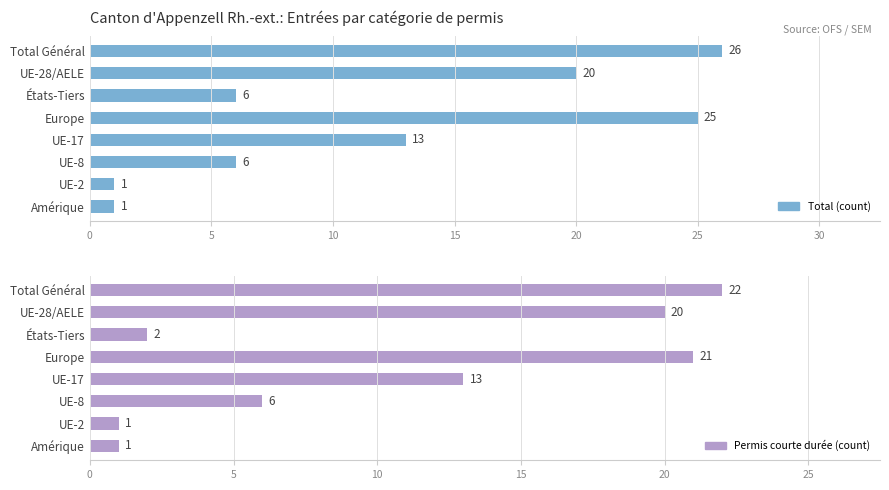

Which series has the largest total across all categories?

Total (count)